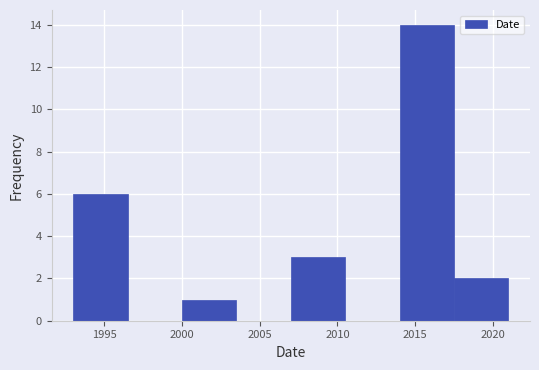

Reading left to right, list every bar in this chart as the range it spans on the x-axis followed by its height. The values are not printed on the chart, so give them approximately, as read against the axis.

1993.0 to 1996.5: 6
1996.5 to 2000.0: 0
2000.0 to 2003.5: 1
2003.5 to 2007.0: 0
2007.0 to 2010.5: 3
2010.5 to 2014.0: 0
2014.0 to 2017.5: 14
2017.5 to 2021.0: 2